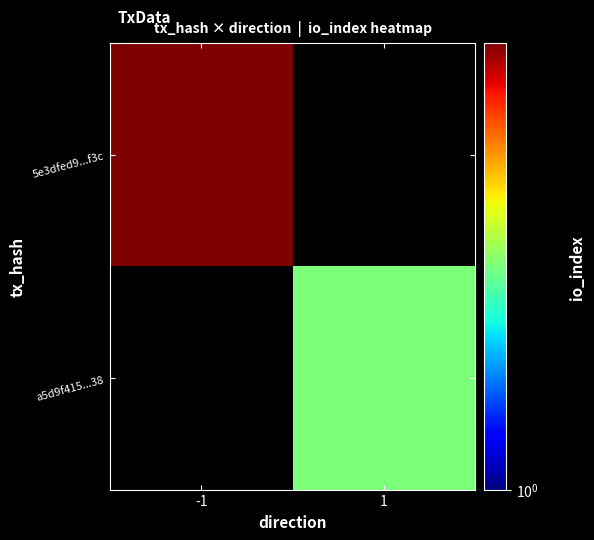

List the series in order of their overall mean, highest first.

5e3dfed9...f3c, a5d9f415...38